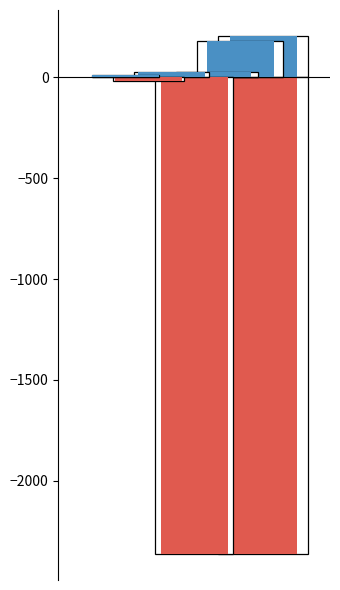

At 人力资源和社会保障管理事务, list the series in order from largest to smallest.

合计, 基本支出, 项目支出